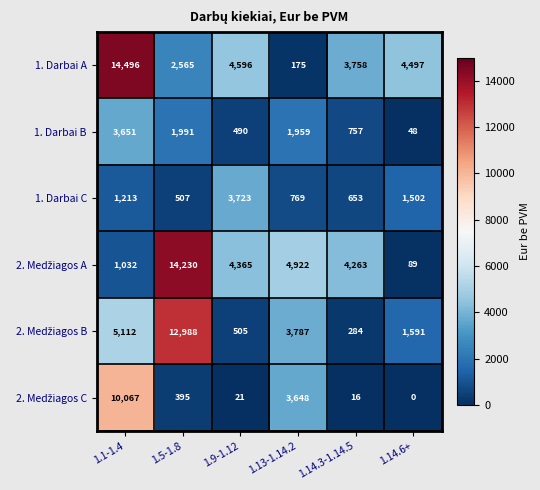

What is the highest value of the 1. Darbai A series?

14496